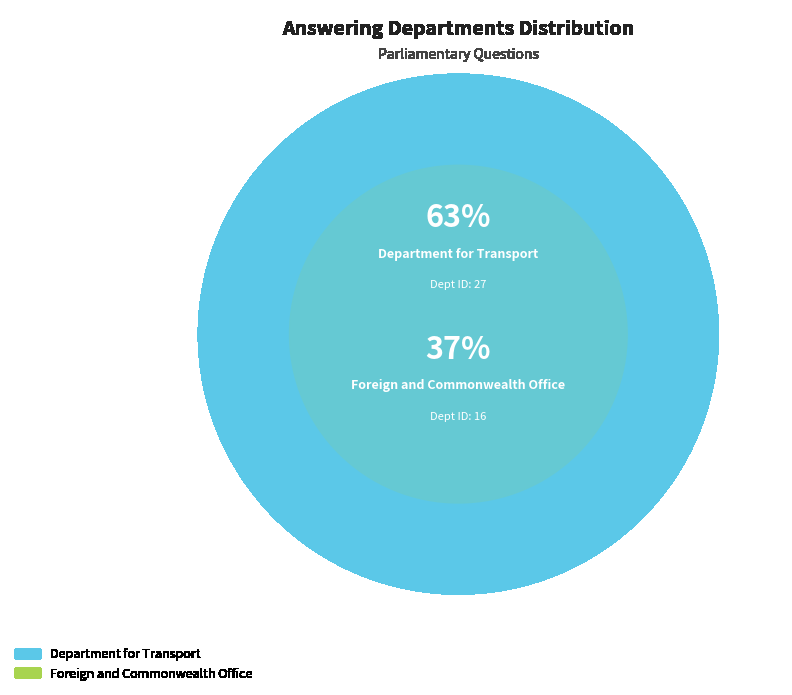

To the nearest percent, what is the average slice percentage?

50%